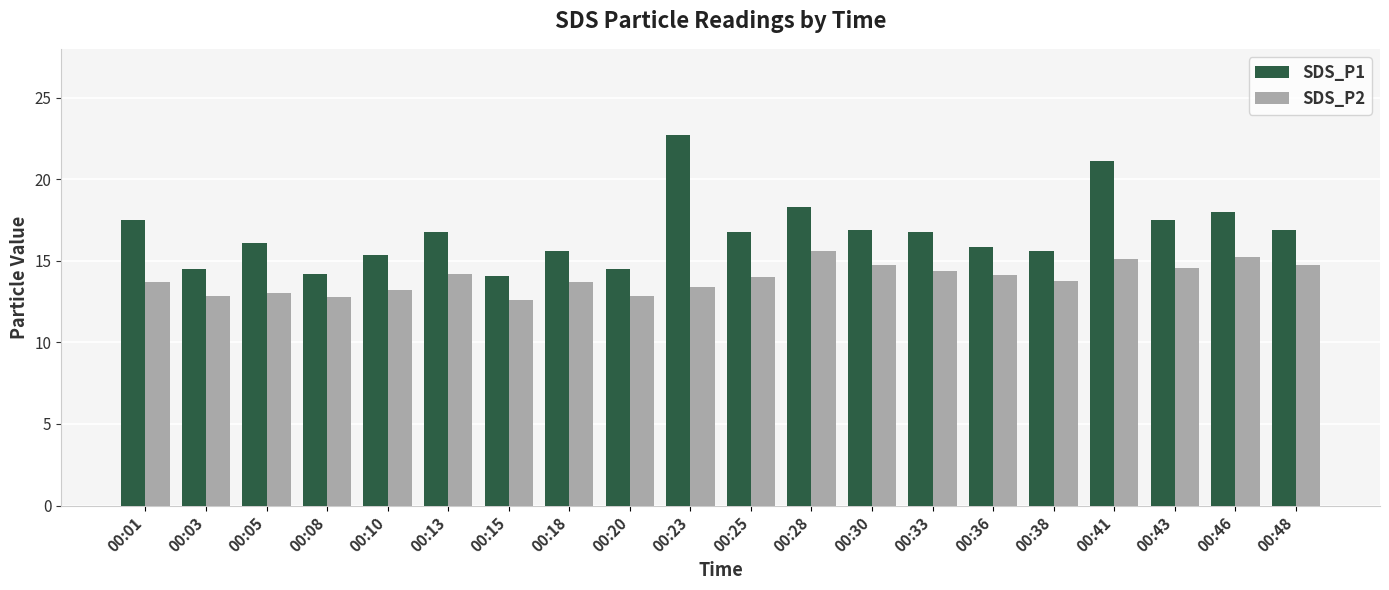

How many distinct data groups are displayed?

2